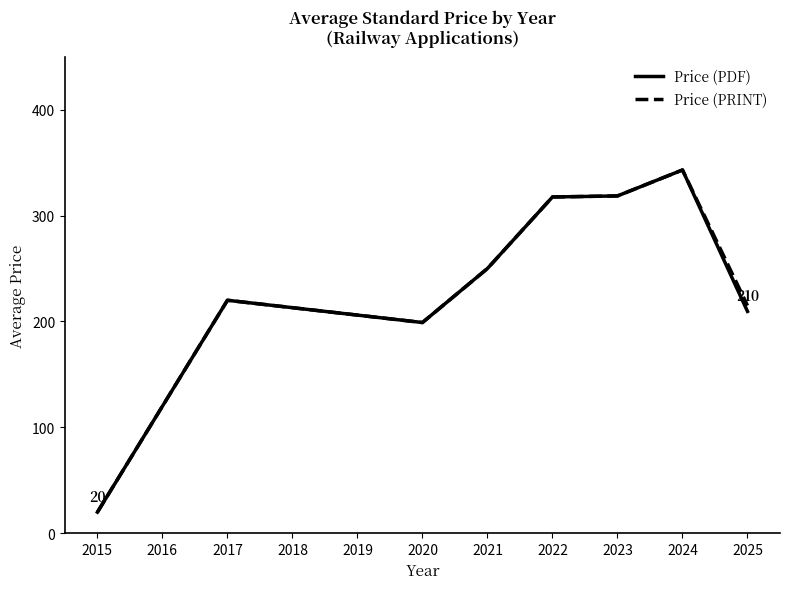

What is the total value across all series at 2015?

40.0